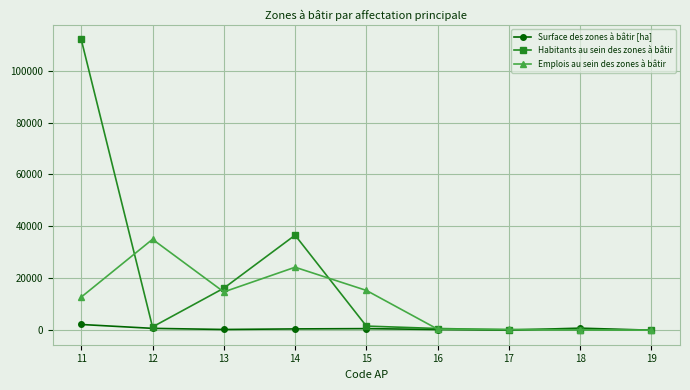

Where is the first local minimum for Habitants au sein des zones à bâtir?

12